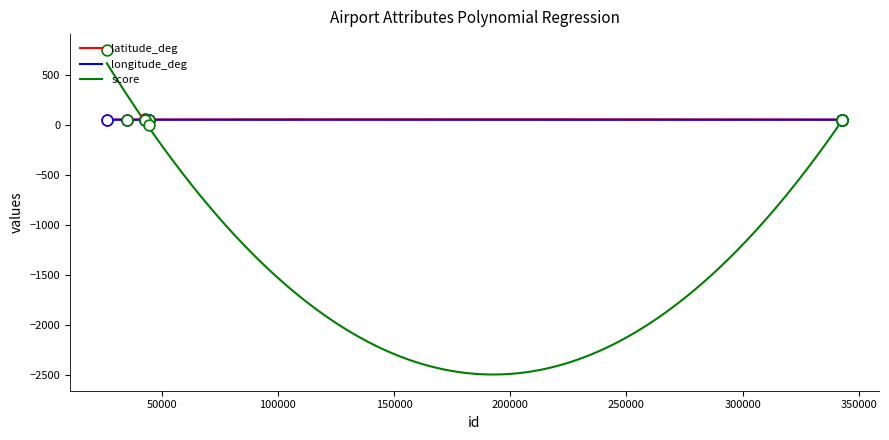

What are all the series names shown in the legend?

latitude_deg, longitude_deg, score